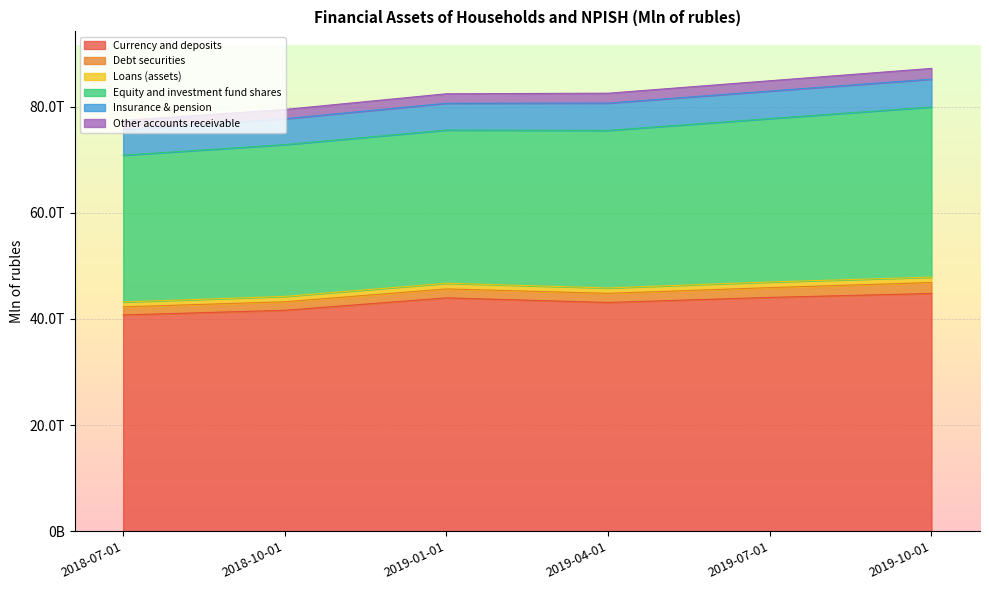

True or false: Equity and investment fund shares and Debt securities intersect in this chart.

False